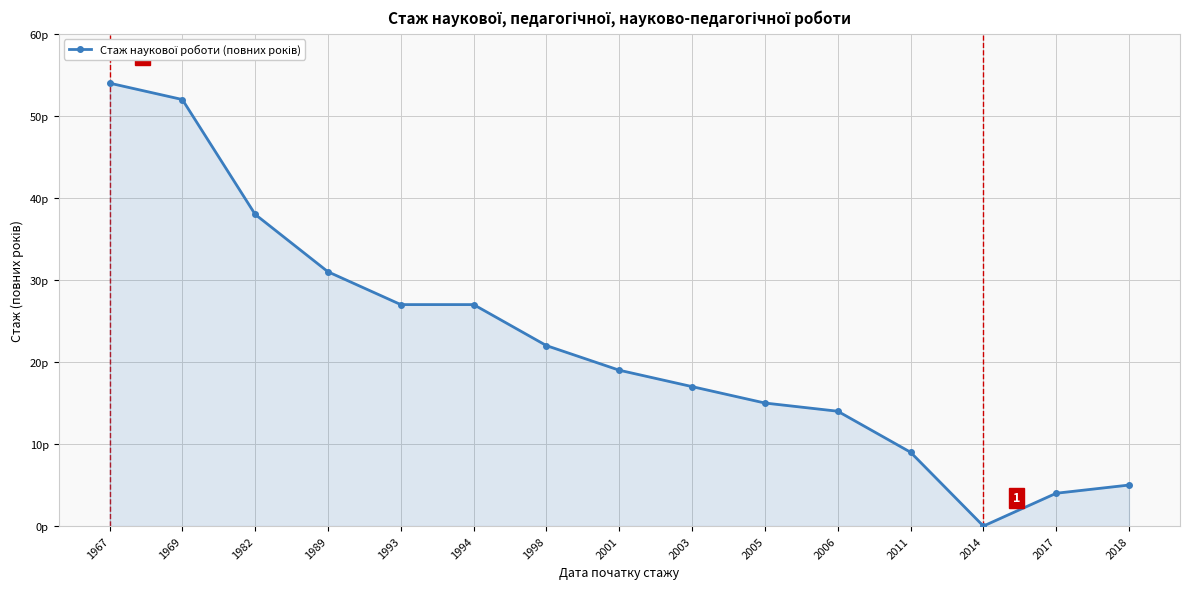

Is it true that the value at 2001 is 34?

False